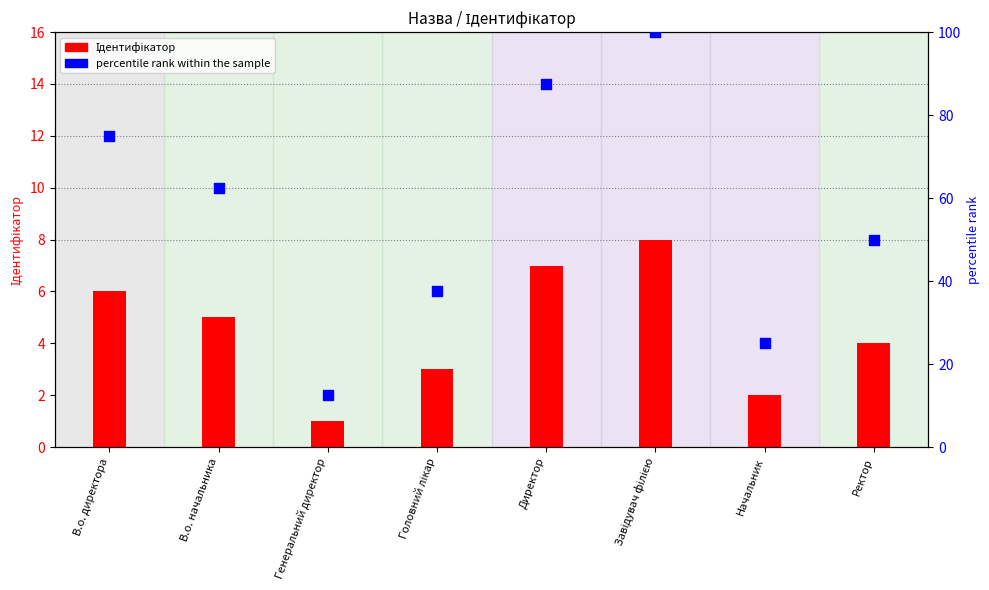

Which series contains the lowest Y value?

Ідентифікатор